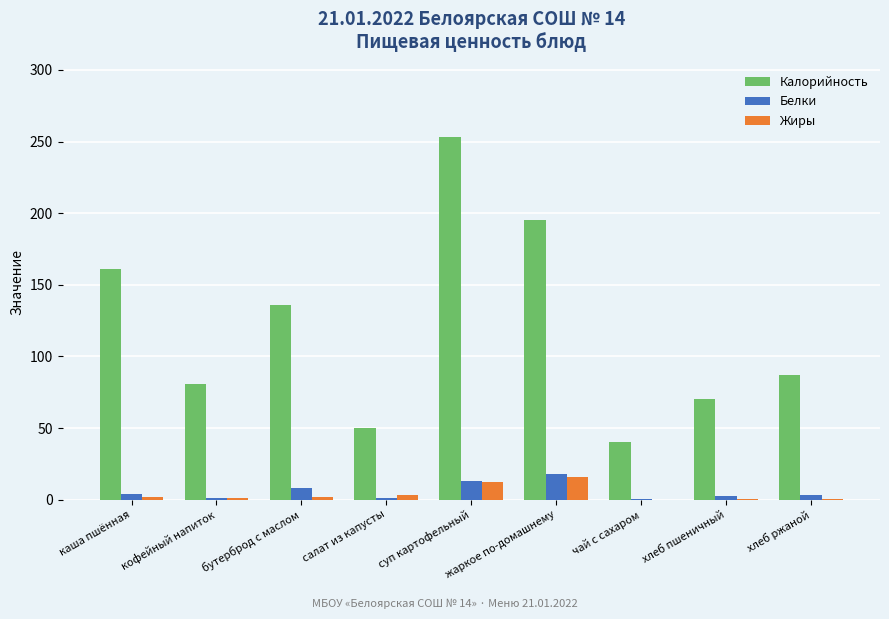

Is it true that Калорийность equals 50.0 at салат из капусты?

True